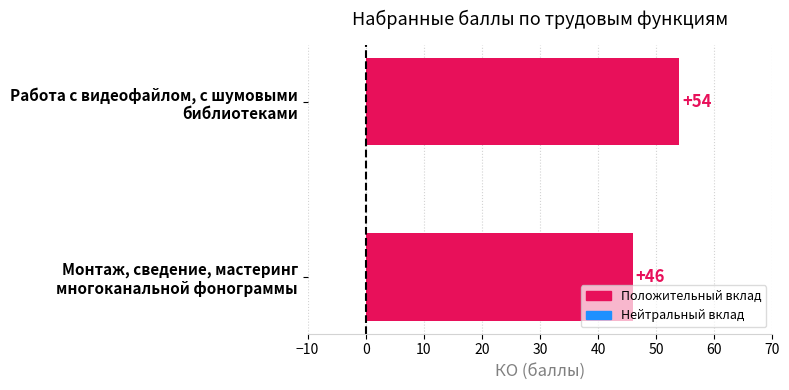

Reading top to bottom, transcribe all the data shown in this chart.

54	46